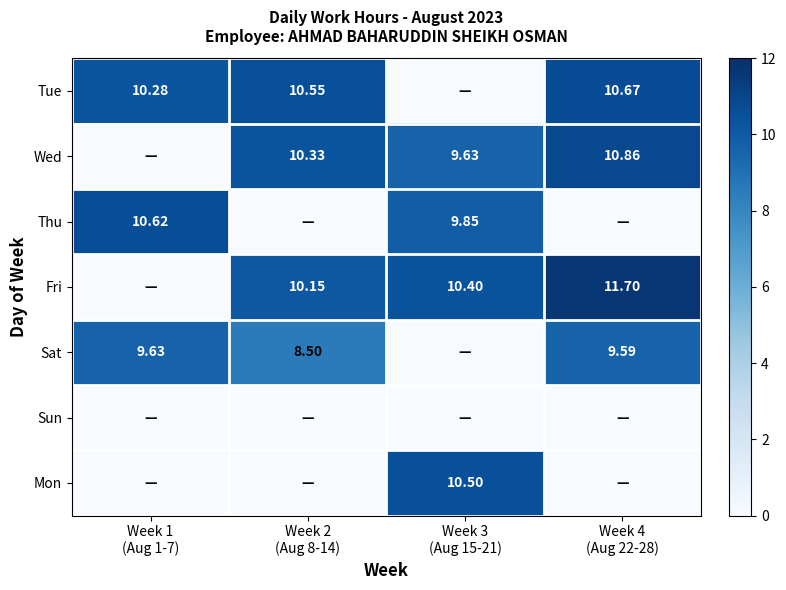

What is the sum of the Fri values at Week 2 (Aug 8-14) and Week 1 (Aug 1-7)?

10.2